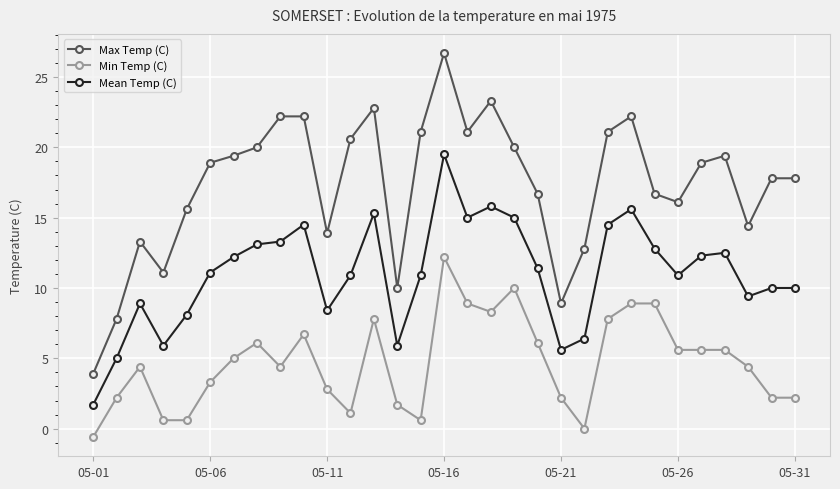

Which series has the largest range (max minus min)?

Max Temp (C)